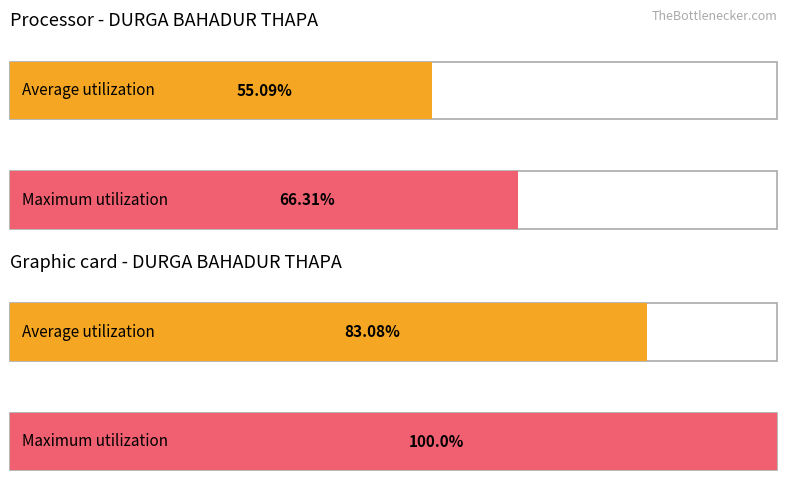

Count the number of data series in this chart.

2